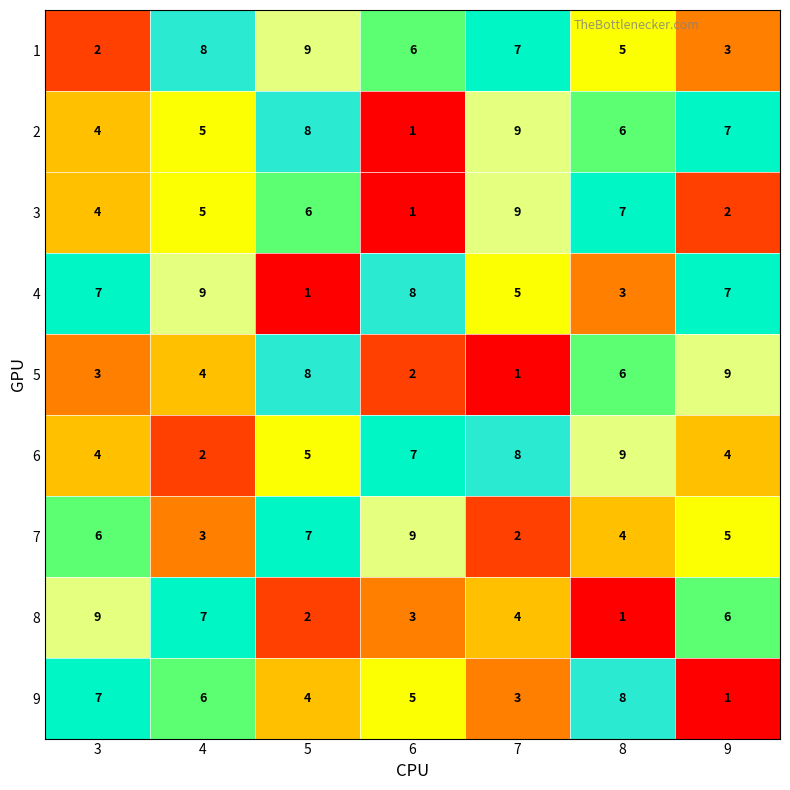

Where is 7 nearest to the value 5?

9